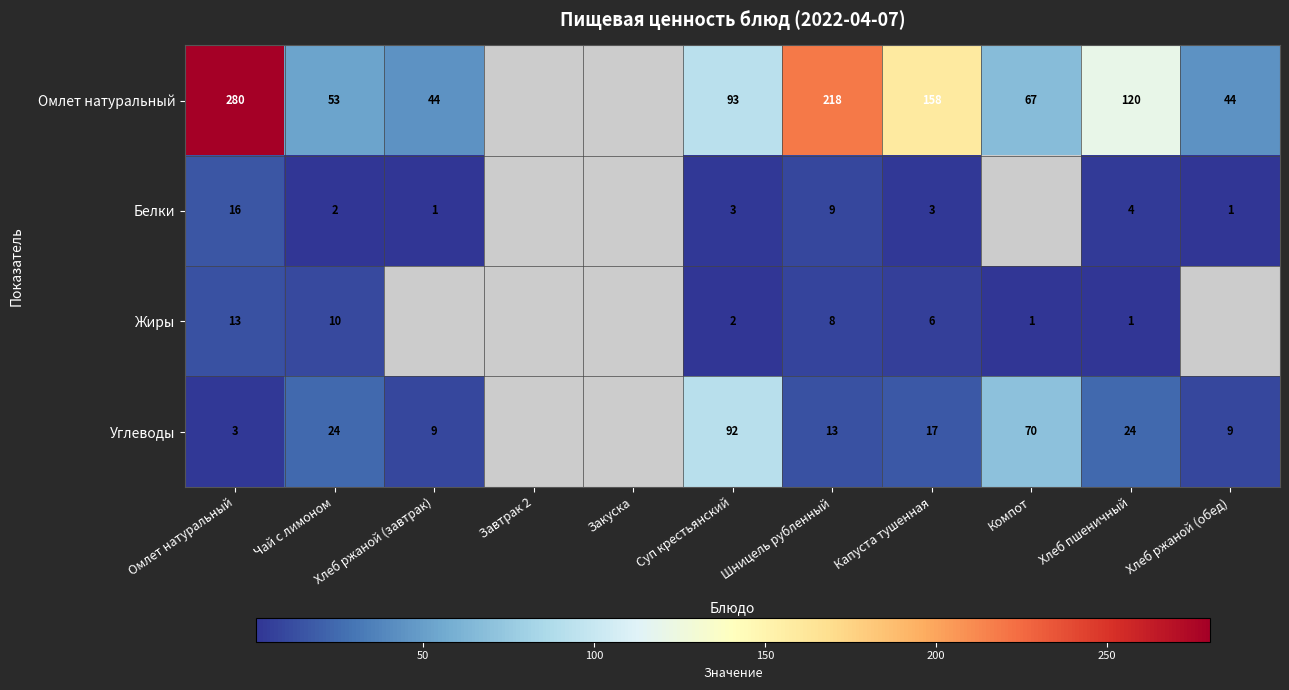

At which category is the sum across all series the highest?

Омлет натуральный